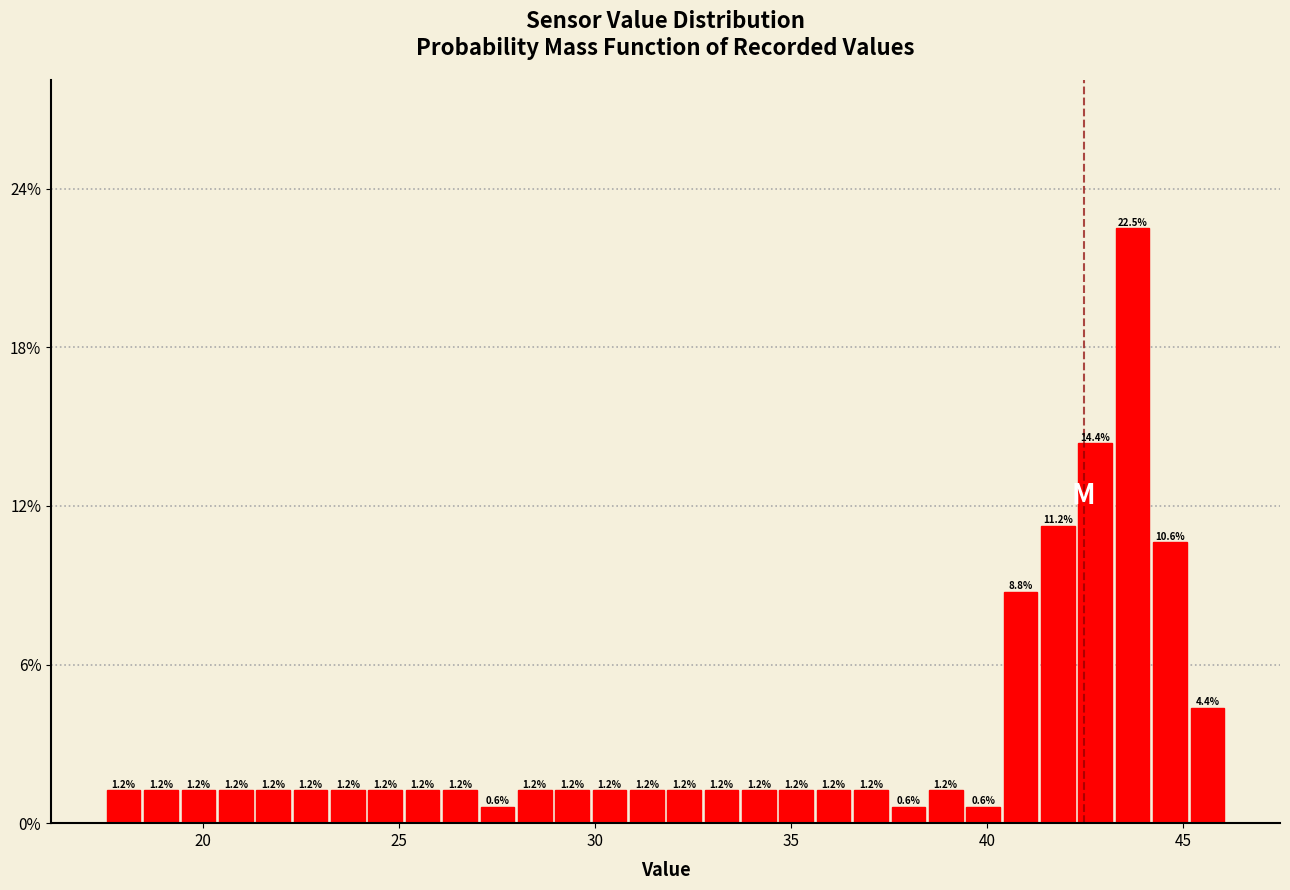

Around what value on the x-axis is the tallest bar? Give the approximate position of its centre, as read against the axis.

43.5